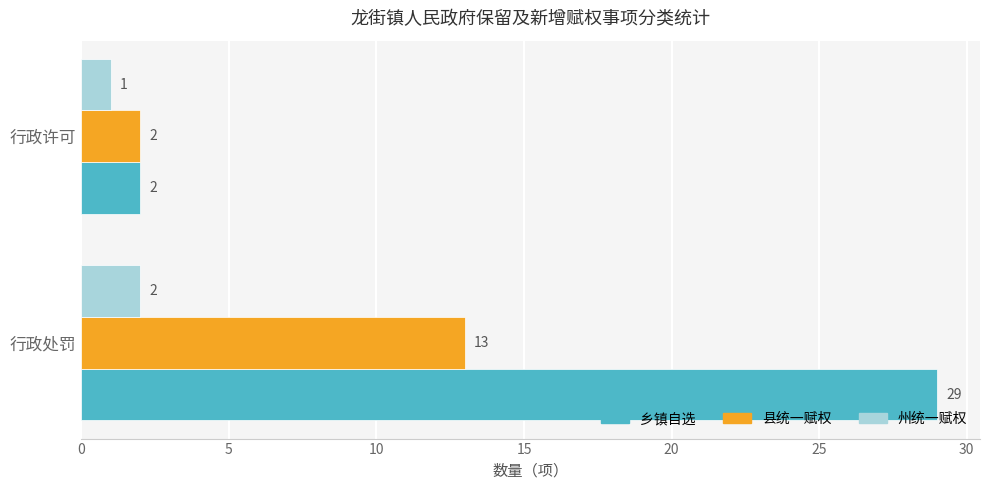

What are all the series names shown in the legend?

乡镇自选, 县统一赋权, 州统一赋权